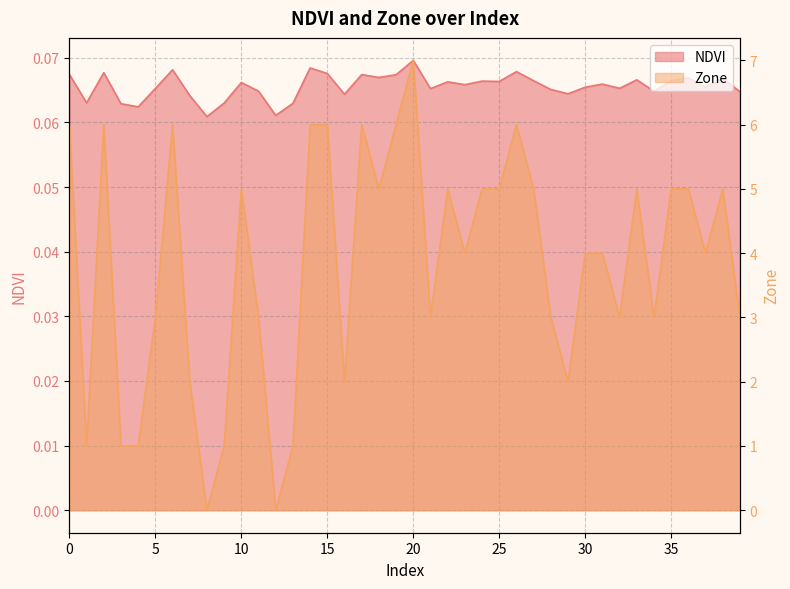

True or false: NDVI has a value of 0.1 at 22.

False